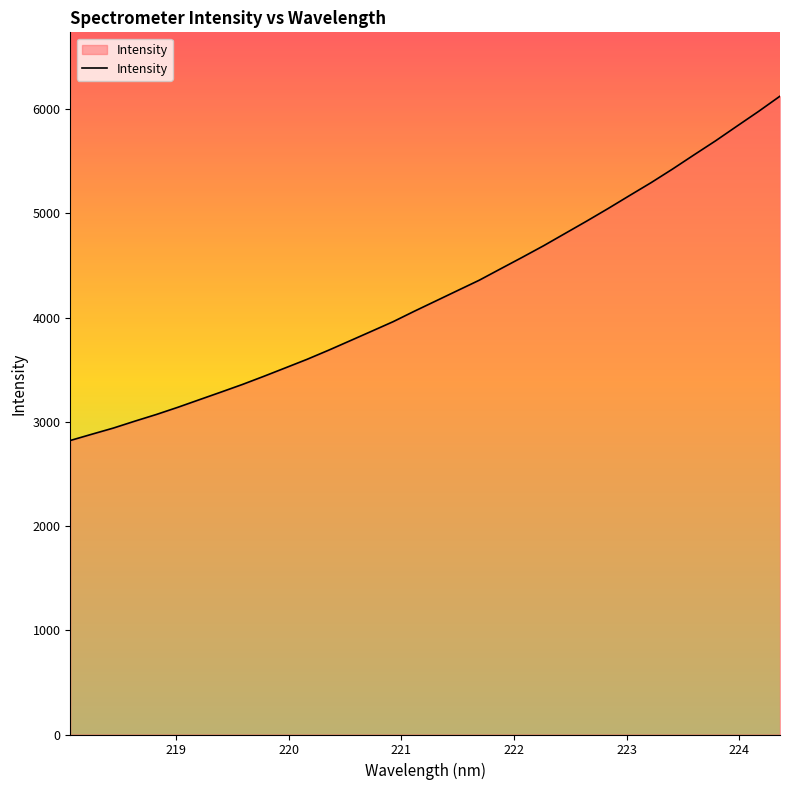

What is the maximum value shown in the chart?

6124.5